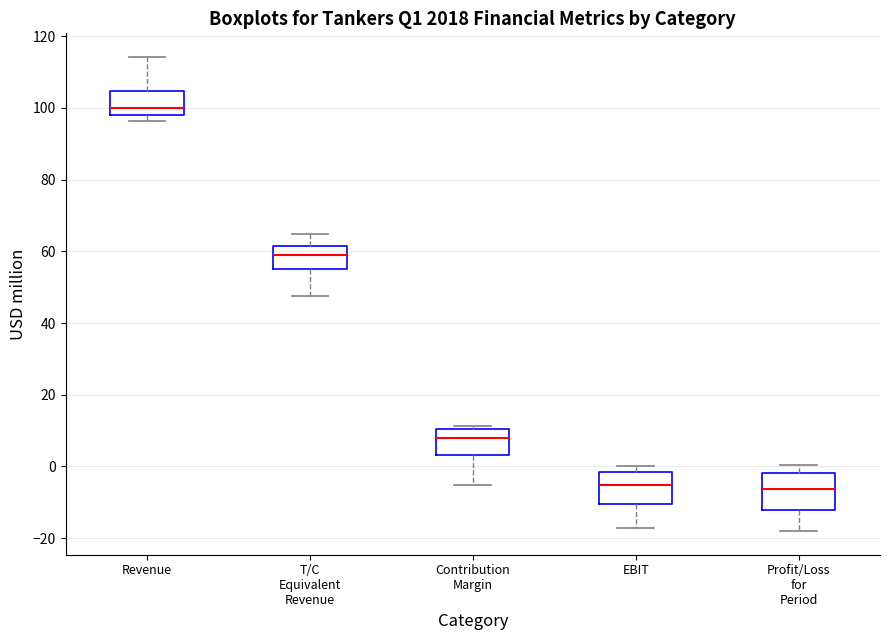

Reading left to right, transcribe this box plot: for each box, give where its median line is, the range the box spans, and where its two whiskers end, as read against the y-axis. The values are not printed on the chart, so give them approximately, as read against the axis.

Revenue: median 100, box 98 to 104, whiskers 96 to 114
T/C Equivalent Revenue: median 58, box 56 to 62, whiskers 48 to 64
Contribution Margin: median 8, box 4 to 10, whiskers -6 to 12
EBIT: median -6, box -10 to -2, whiskers -18 to 0
Profit/Loss for Period: median -6, box -12 to -2, whiskers -18 to 0